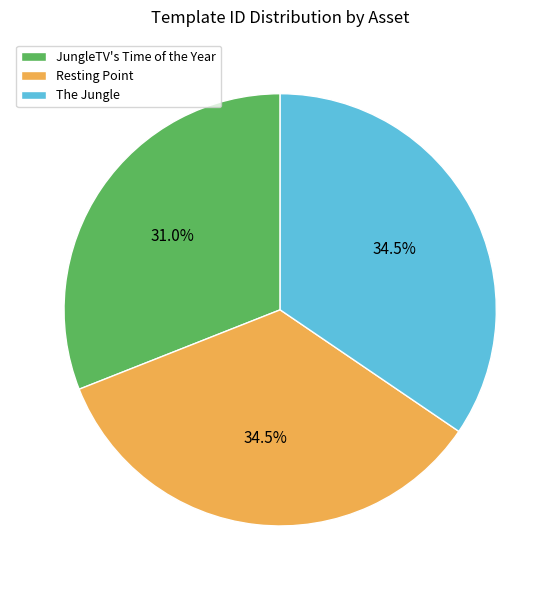

Combined, what portion of the pie is Resting Point and JungleTV's Time of the Year?

65.5%